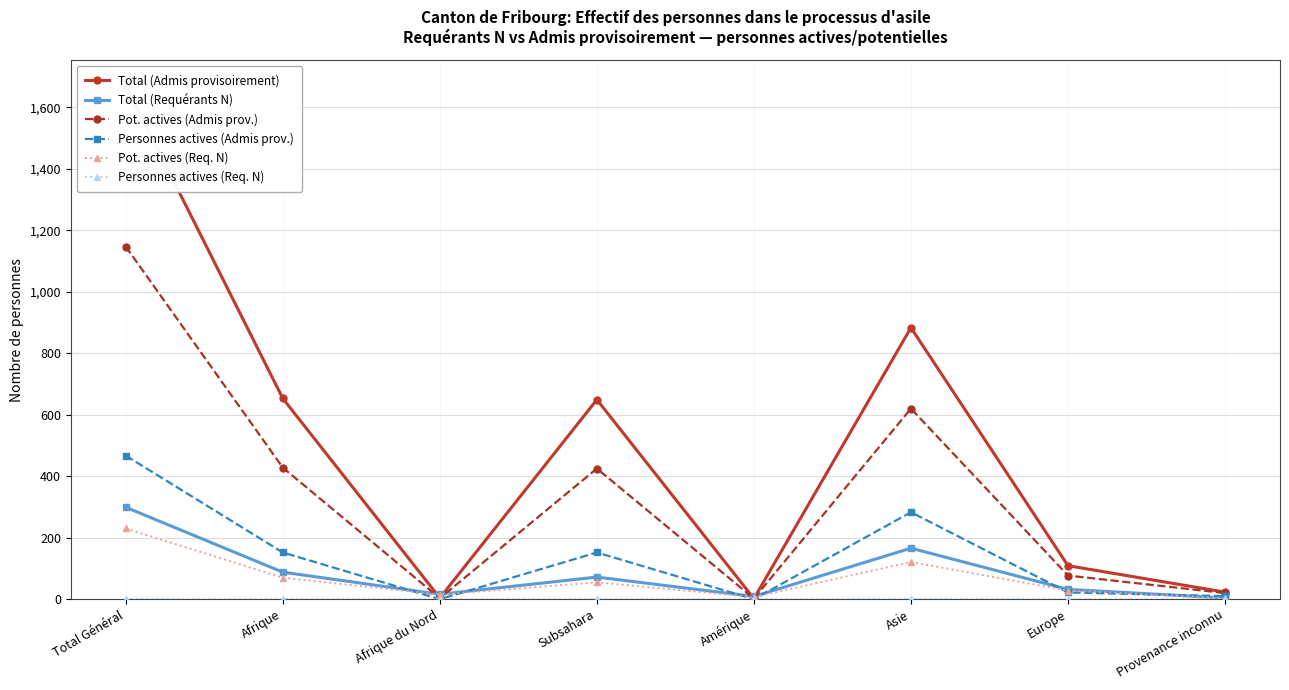

The value of Pot. actives (Req. N) at Total Général is 230. True or false?

True